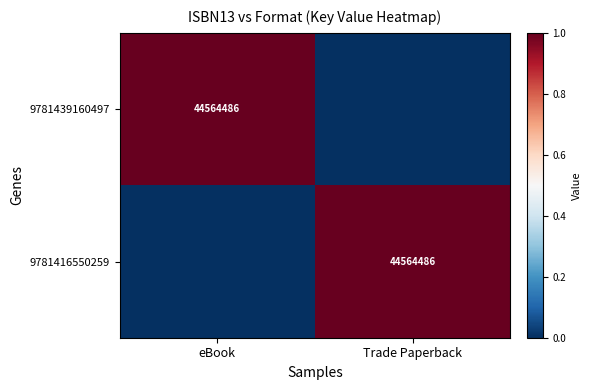

At which category does the chart reach its peak across all series?

eBook